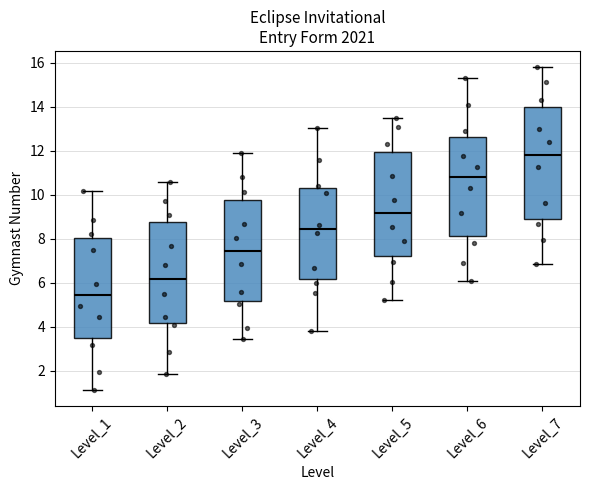

Reading left to right, read every box against the y-axis: the position of its median line, the range the box covers, and the ends of its whiskers. The values are not printed on the chart, so give them approximately, as read against the axis.

Level_1: median 5.4, box 3.6 to 8.0, whiskers 1.2 to 10.2
Level_2: median 6.2, box 4.2 to 8.8, whiskers 1.8 to 10.6
Level_3: median 7.4, box 5.2 to 9.8, whiskers 3.4 to 12.0
Level_4: median 8.4, box 6.2 to 10.4, whiskers 3.8 to 13.0
Level_5: median 9.2, box 7.2 to 12.0, whiskers 5.2 to 13.4
Level_6: median 10.8, box 8.2 to 12.6, whiskers 6.0 to 15.2
Level_7: median 11.8, box 9.0 to 14.0, whiskers 6.8 to 15.8